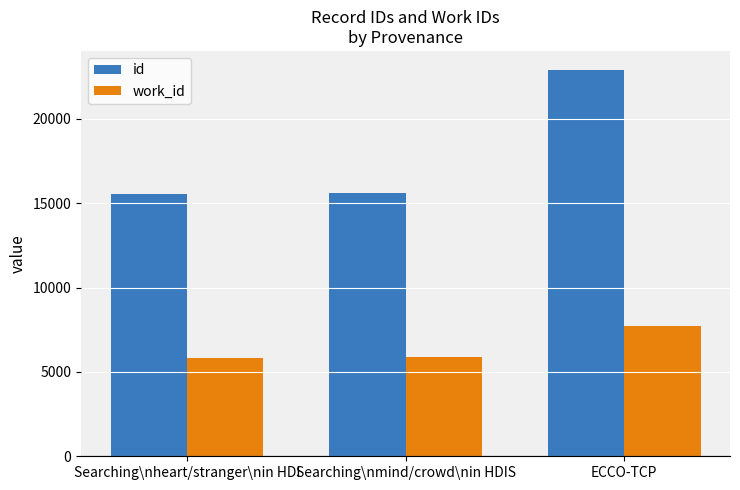

Is it true that id equals 15606 at Searching\nmind/crowd\nin HDIS?

True